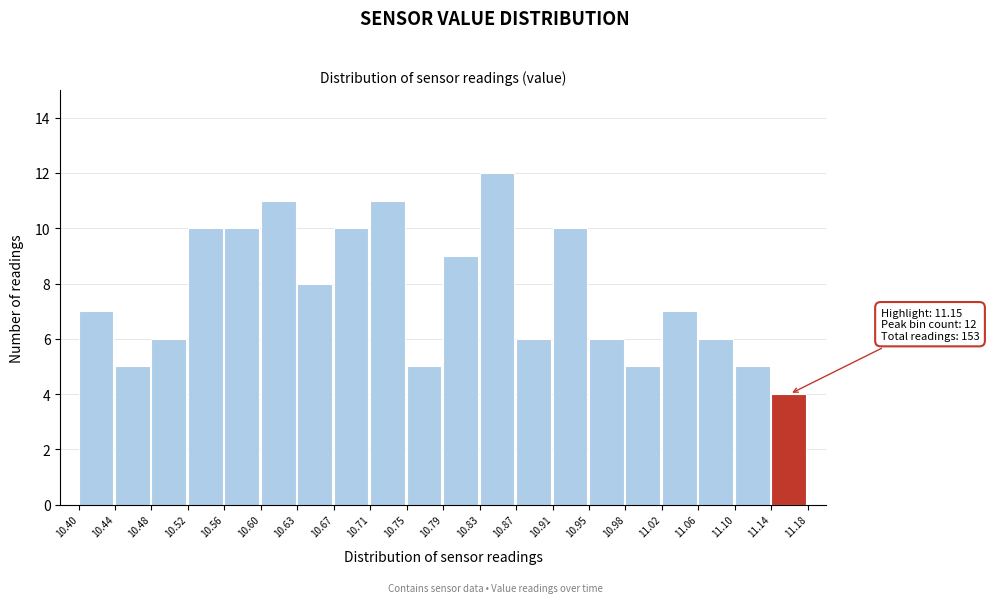

Over which range of the x-axis is the bar tallest?

10.83 to 10.87